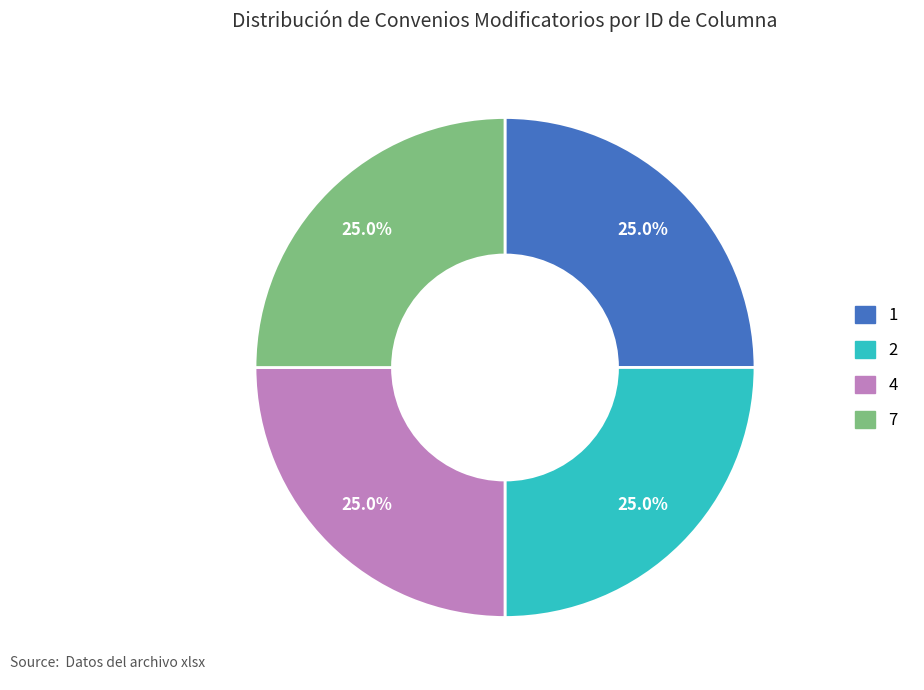

What is the ratio of the value at 2 to the value at 7?

1.0